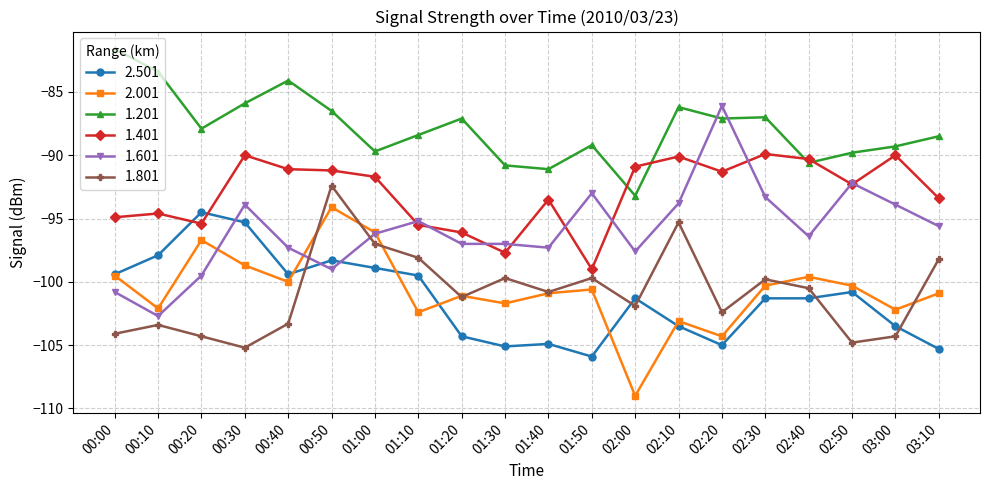

What position from the right is 02:50?

3